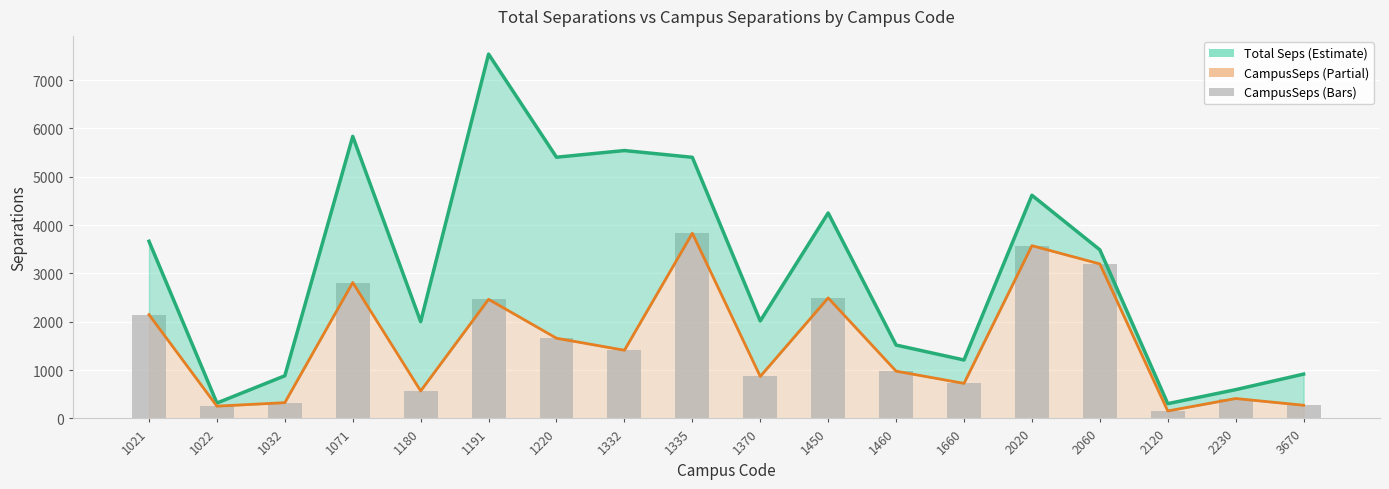

What is the difference between the maximum and minimum values in the Total Seps series?

7231.5